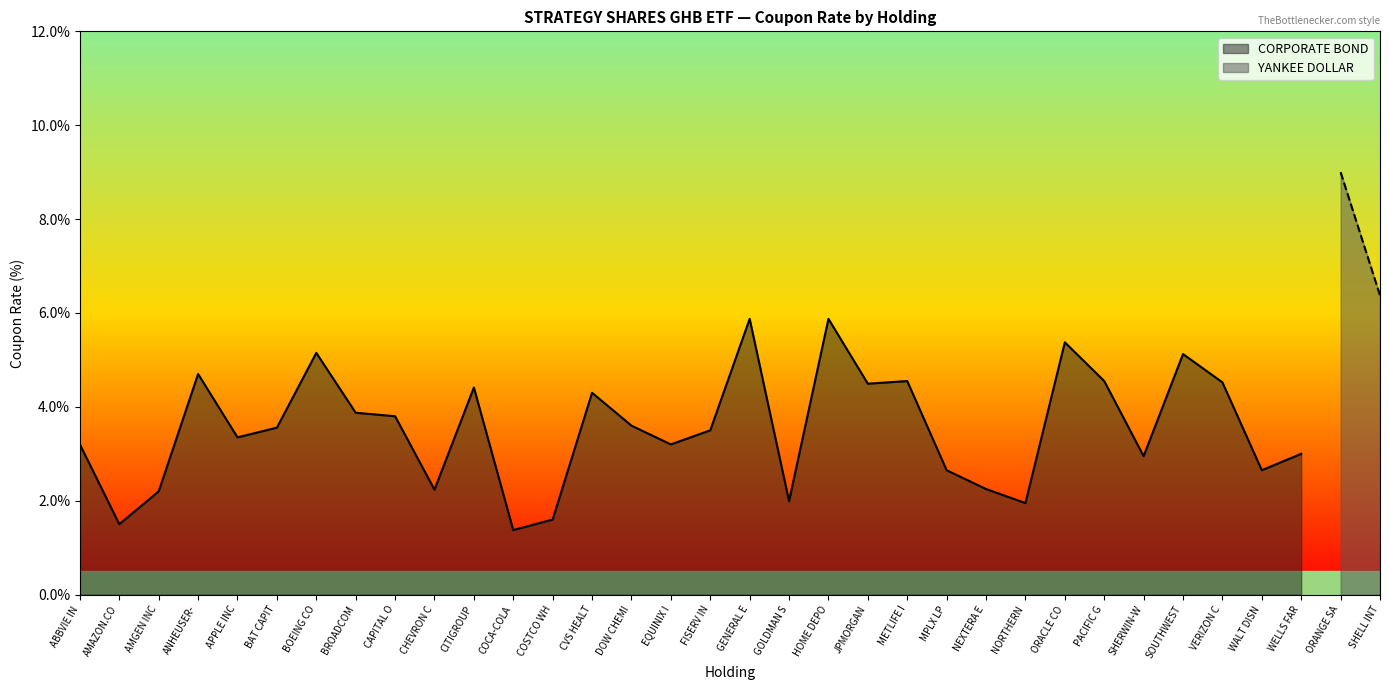

What is the minimum value shown in the chart?

1.4